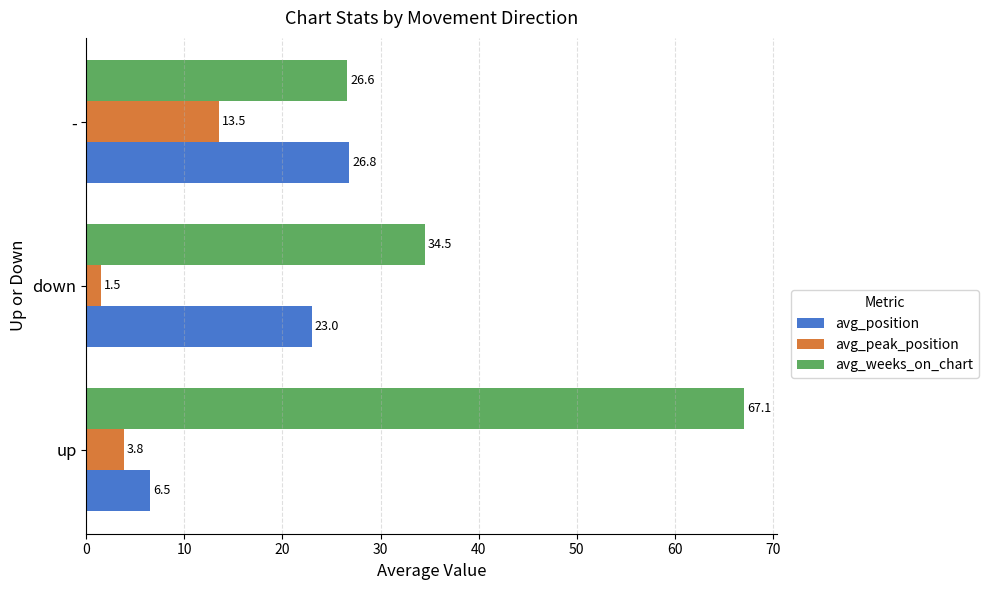

The avg_position series shows 26.8 at -. True or false?

True